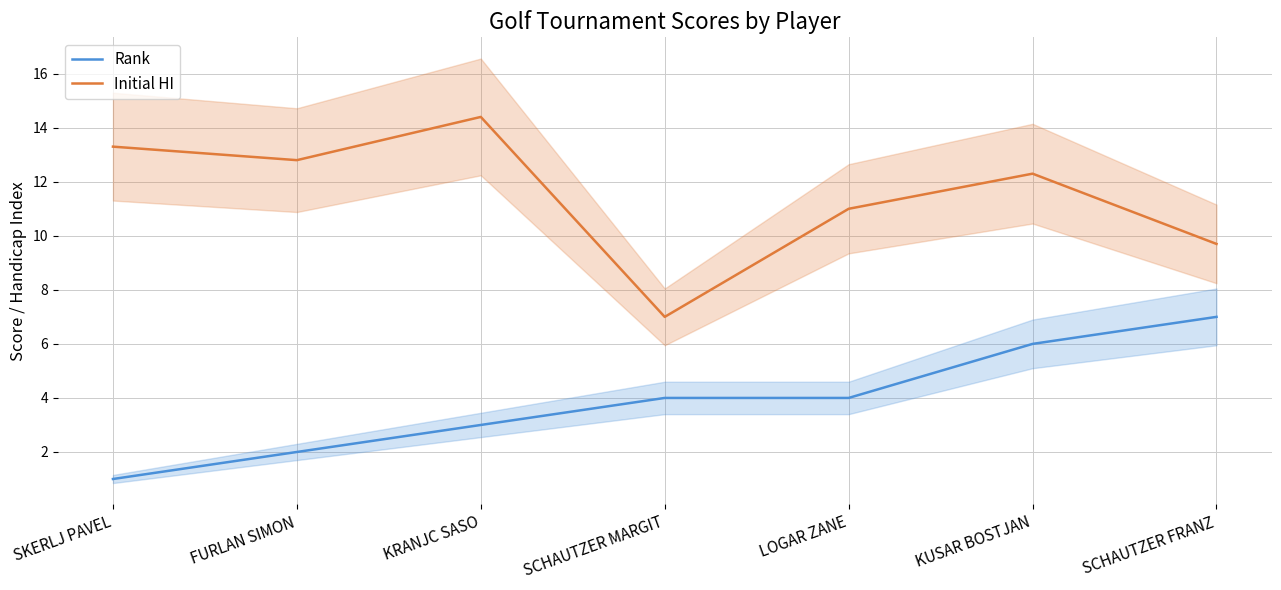

At which category does Initial HI reach its first local peak?

KRANJC SASO